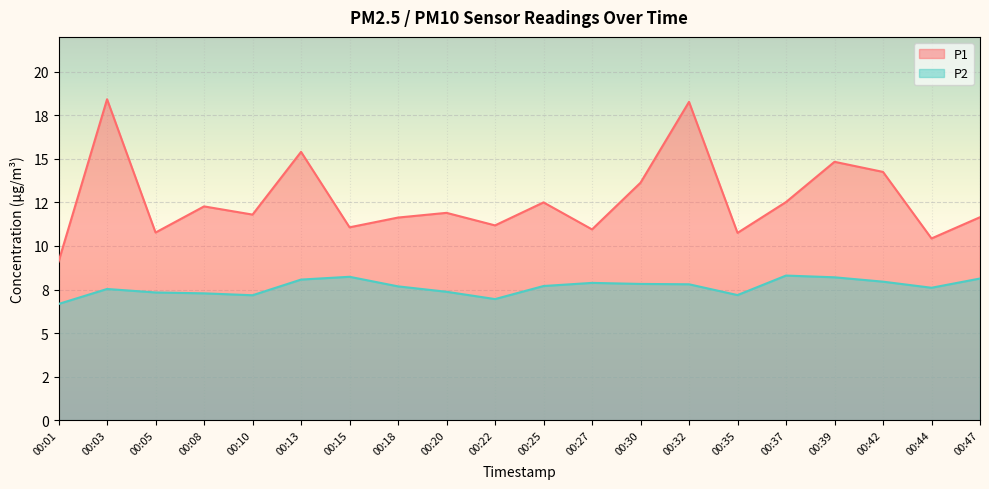

What is the total value across all series at 00:22?

18.1